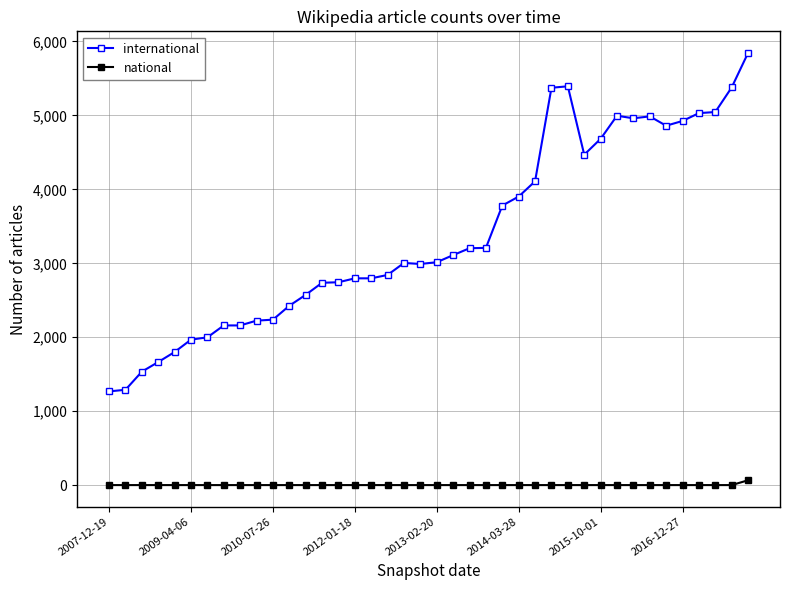

How many data points in national are above 1?

1